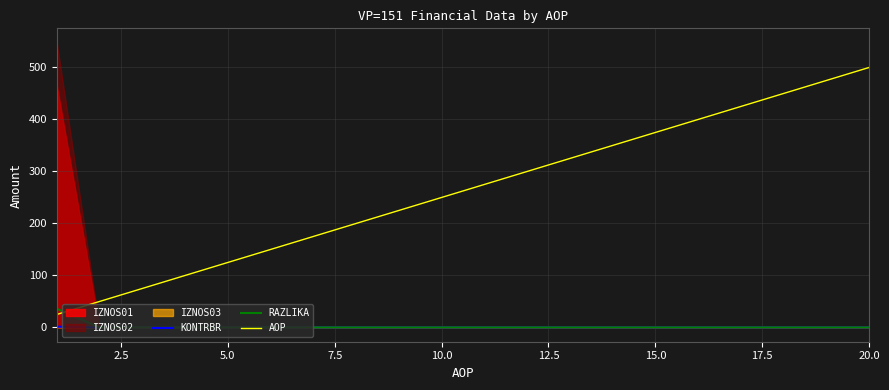

What is the average value of the KONTRBR series?

0.1